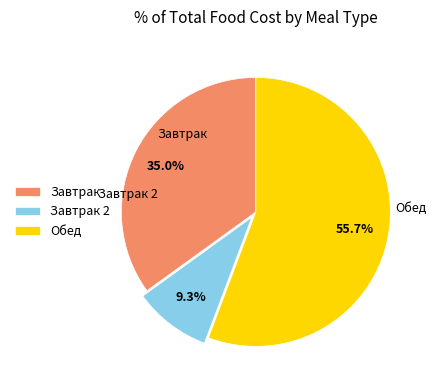

Which has a higher value, Завтрак 2 or Завтрак?

Завтрак